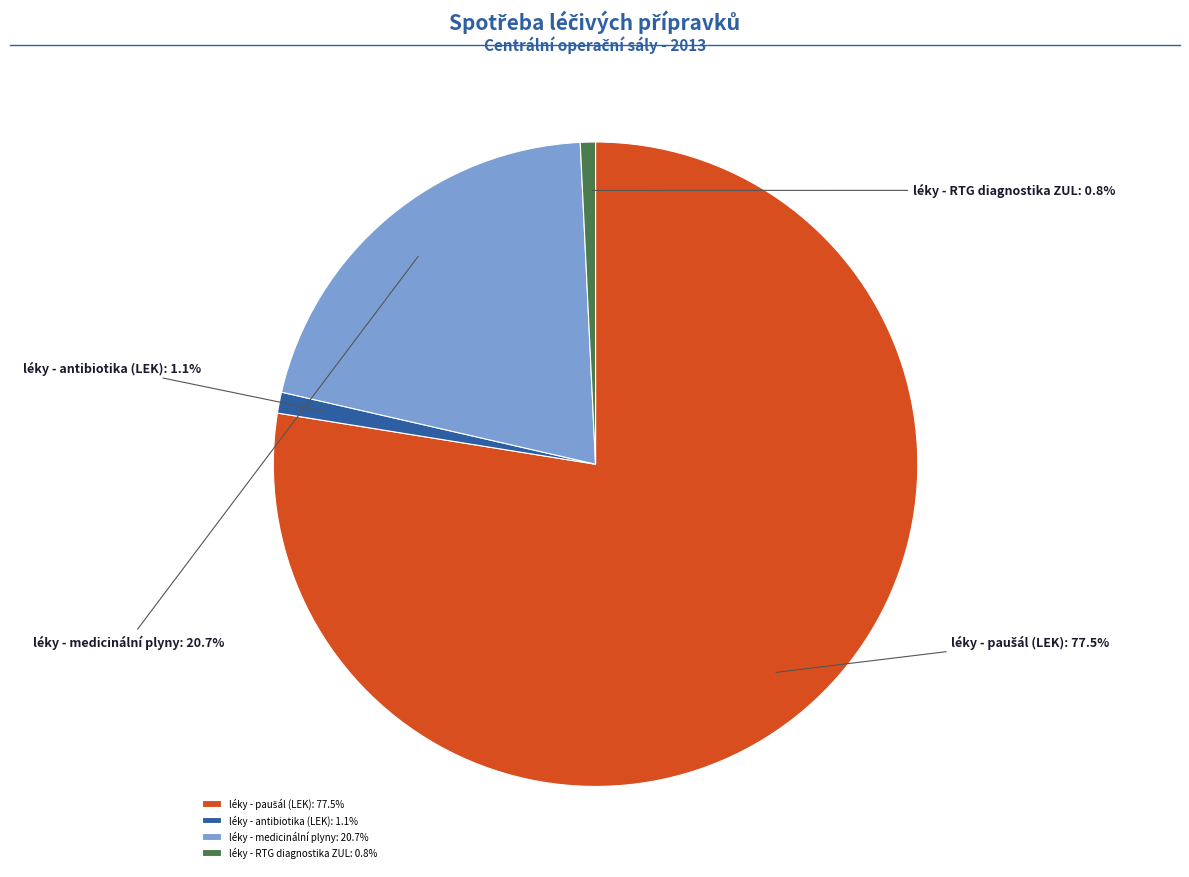

To the nearest percent, what is the average slice percentage?

25%